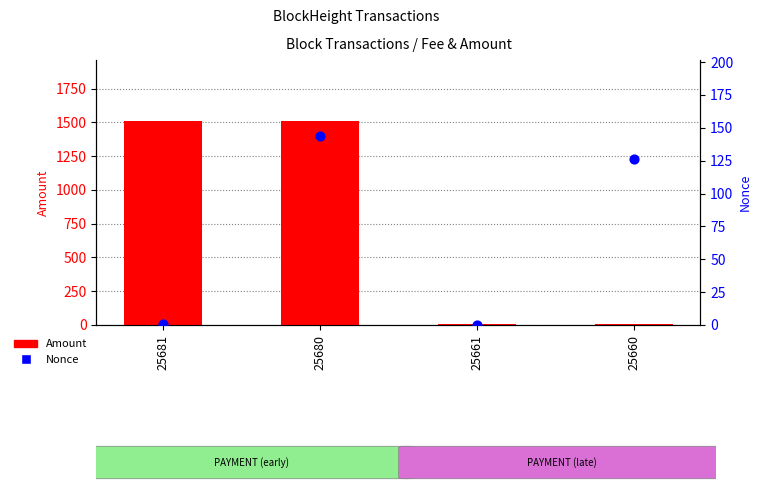

Which series contains the lowest Y value?

Nonce